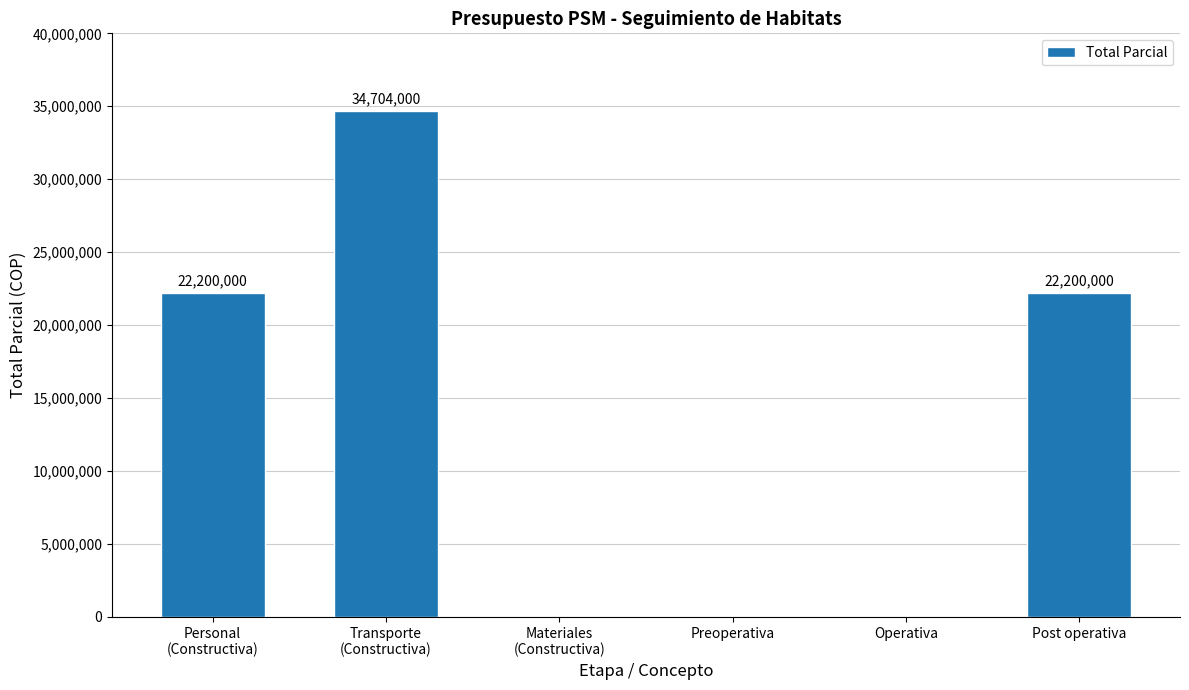

Reading right to left, extract all data points from this chart.

22200000	0	0	0	34704000	22200000